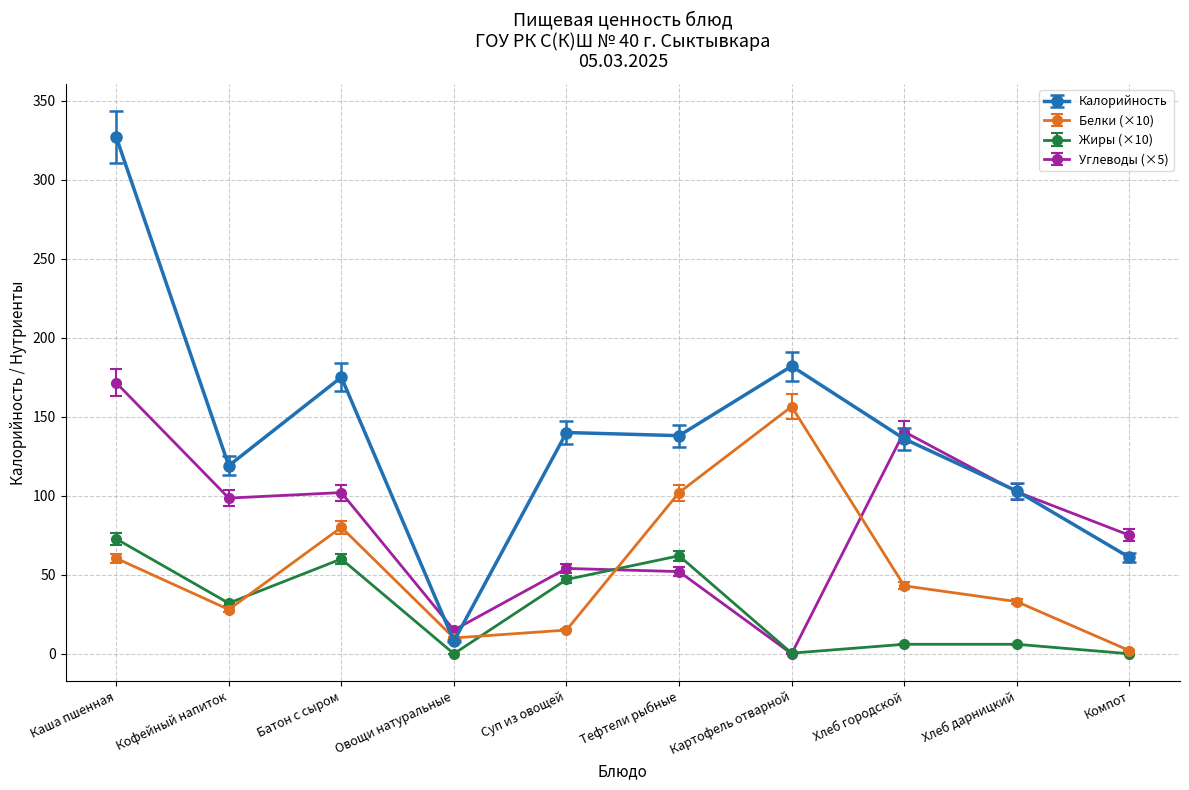

At which label does Калорийность reach its peak?

Каша пшенная